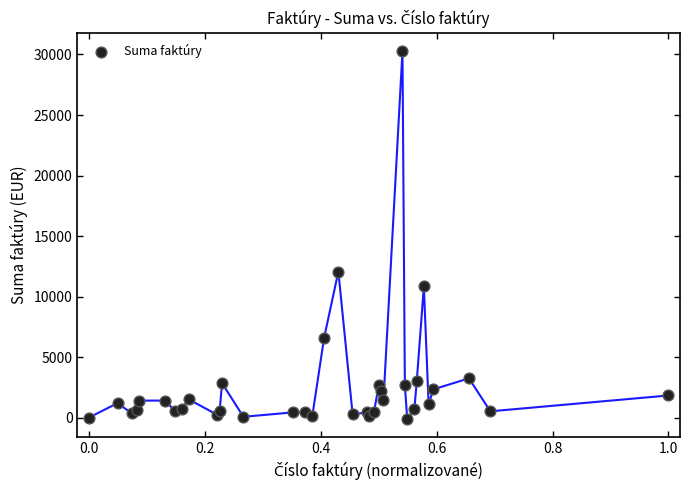

What Y value in the scatter plot is closest to 15101?

12080.6